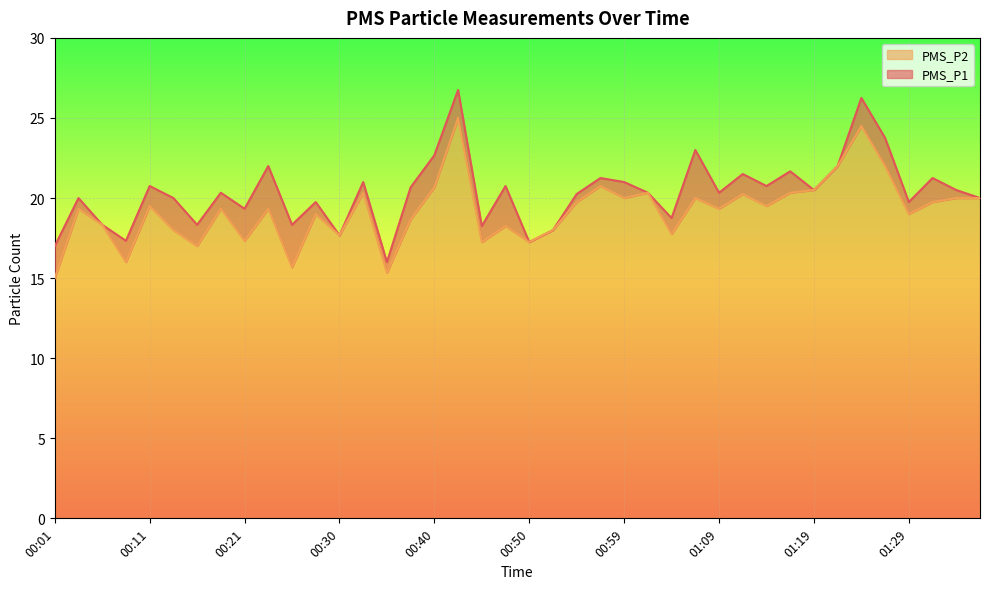

Does the chart display data point markers on the line(s)?

No